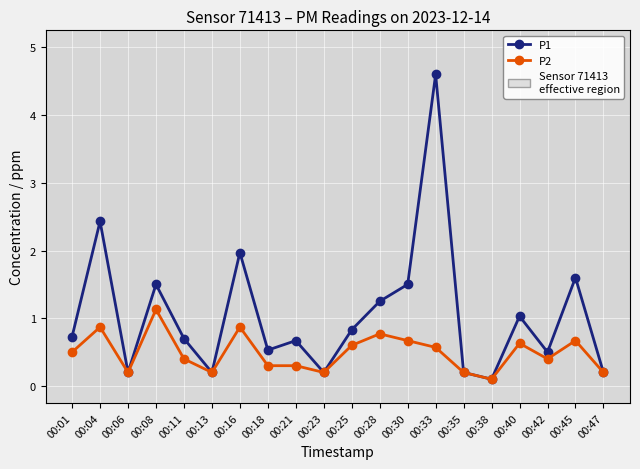

True or false: P1 has more than 0 points higher than both neighbors.

True